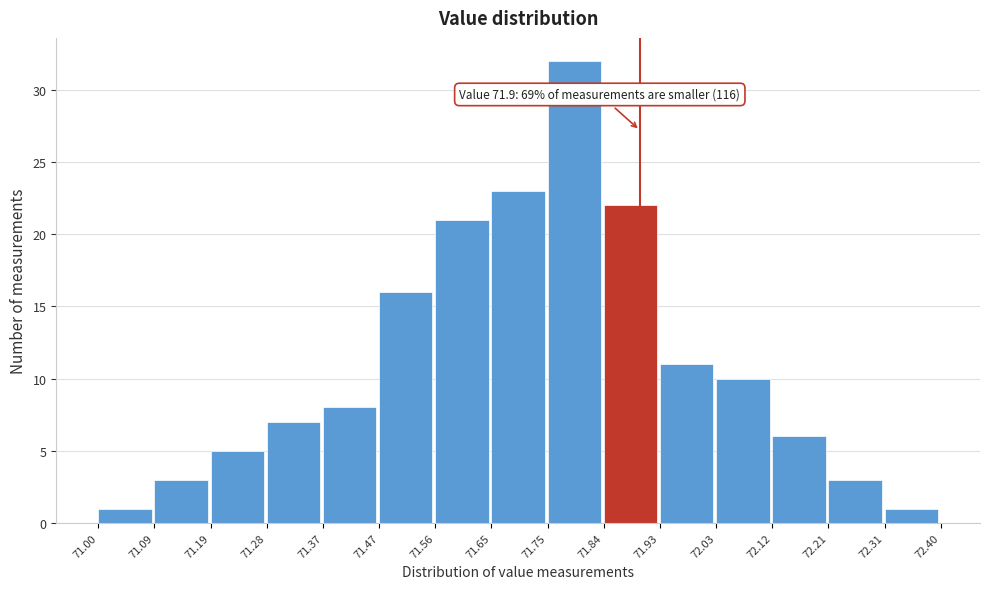

Which range on the x-axis has the tallest bar?

71.75 to 71.84